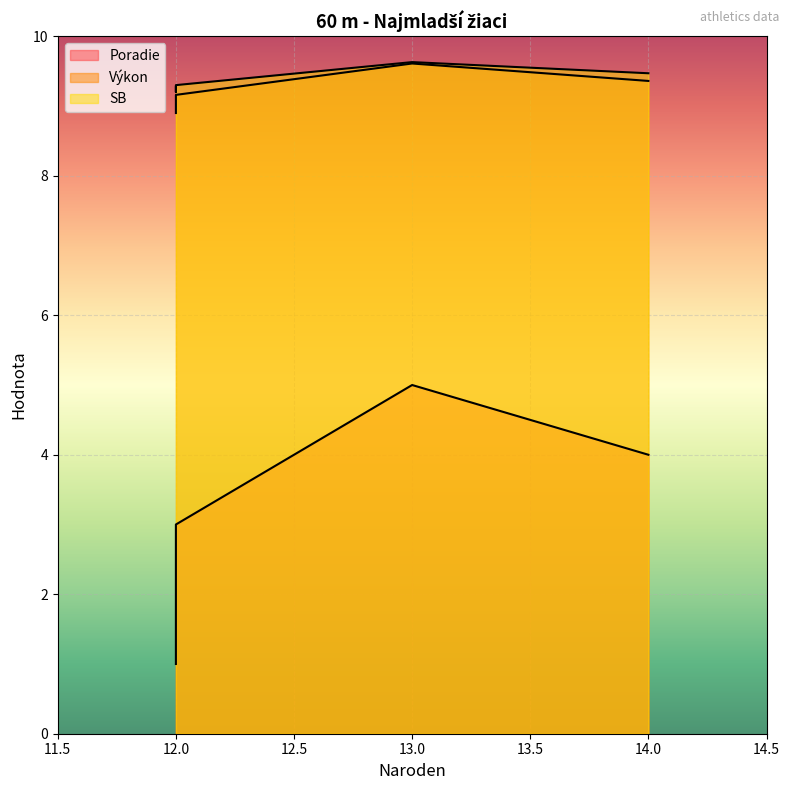

What is the difference between the SB values at 12 and 14?

0.2